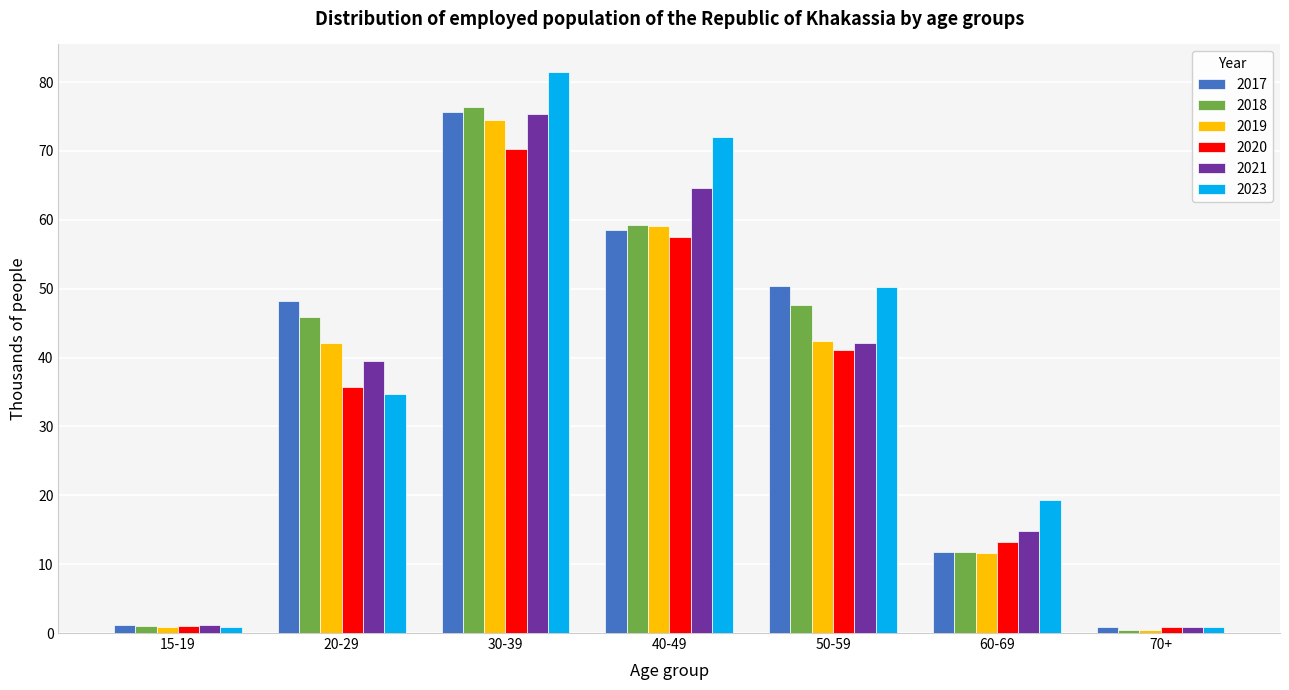

Which series has the widest spread of values?

2023